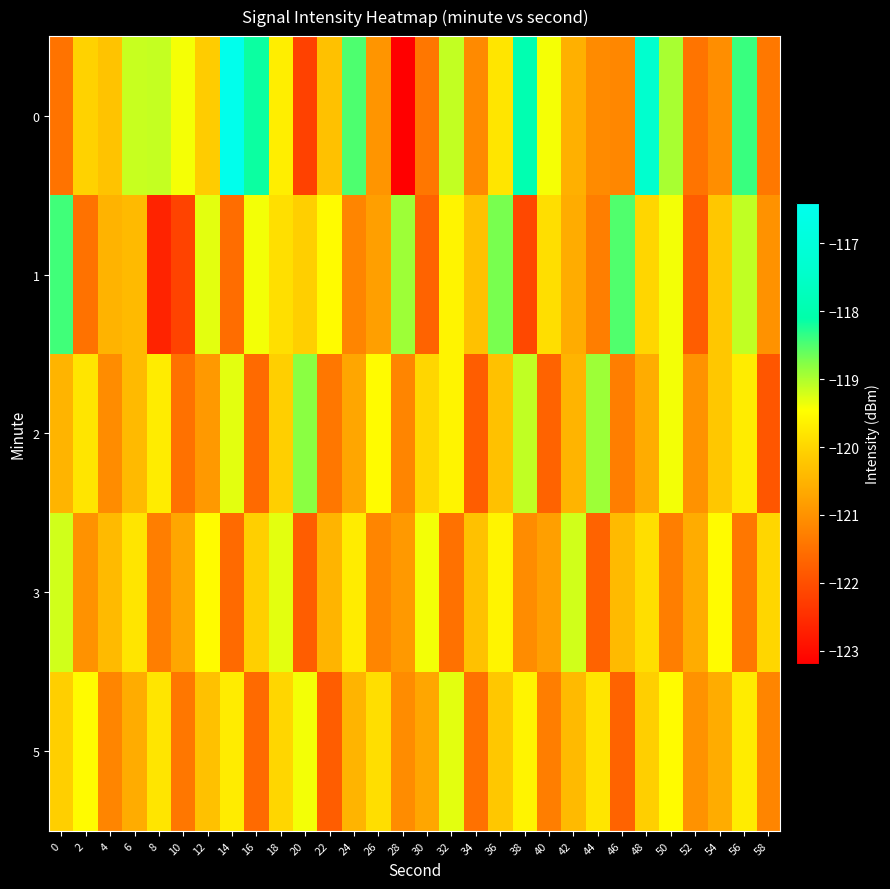

Which has a higher value, 42 or 20?

42